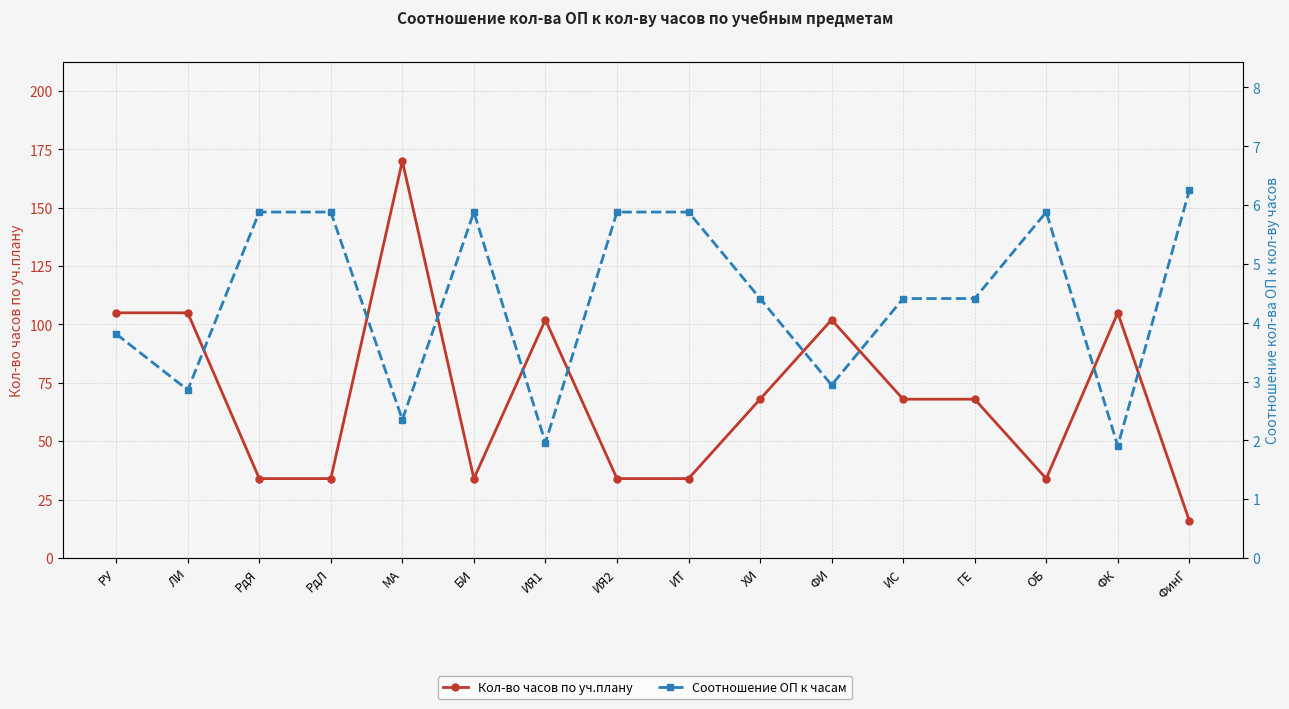

At how many categories does at least one series exceed 91?

6